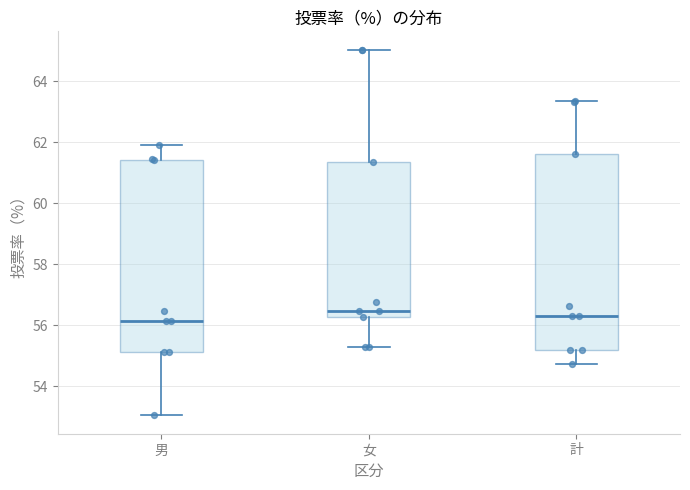

Reading left to right, transcribe this box plot: for each box, give where its median line is, the range the box spans, and where its two whiskers end, as read against the y-axis. The values are not printed on the chart, so give them approximately, as read against the axis.

男: median 56.2, box 55.2 to 61.4, whiskers 53.0 to 62.0
女: median 56.4, box 56.2 to 61.4, whiskers 55.2 to 65.0
計: median 56.4, box 55.2 to 61.6, whiskers 54.8 to 63.4